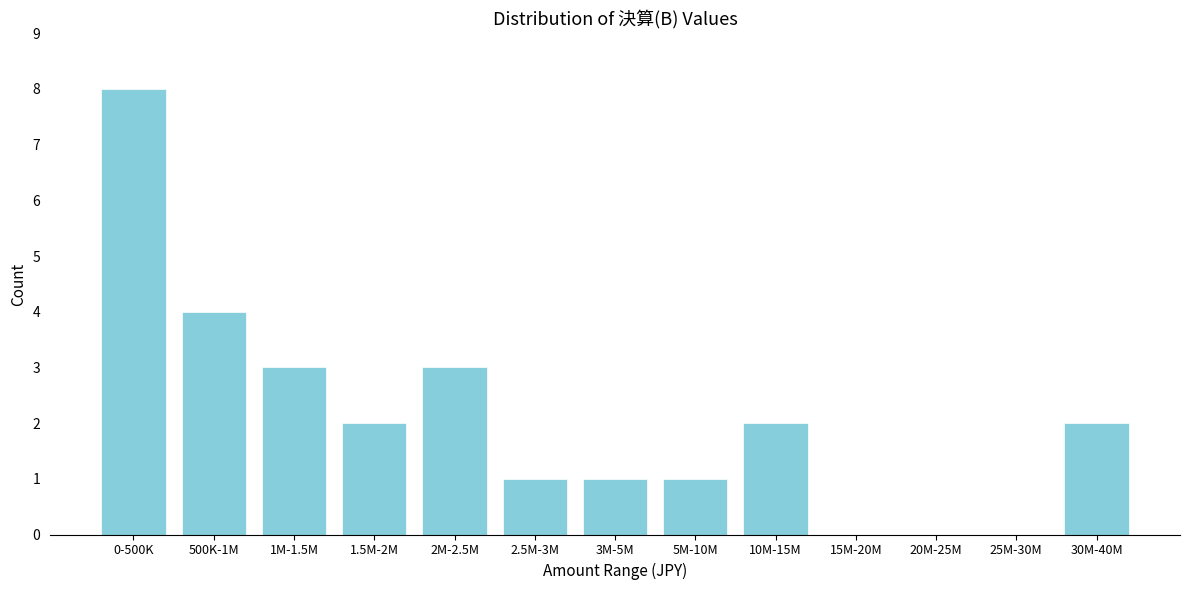

Reading right to left, transcribe all the data shown in this chart.

30M-40M=2	25M-30M=0	20M-25M=0	15M-20M=0	10M-15M=2	5M-10M=1	3M-5M=1	2.5M-3M=1	2M-2.5M=3	1.5M-2M=2	1M-1.5M=3	500K-1M=4	0-500K=8